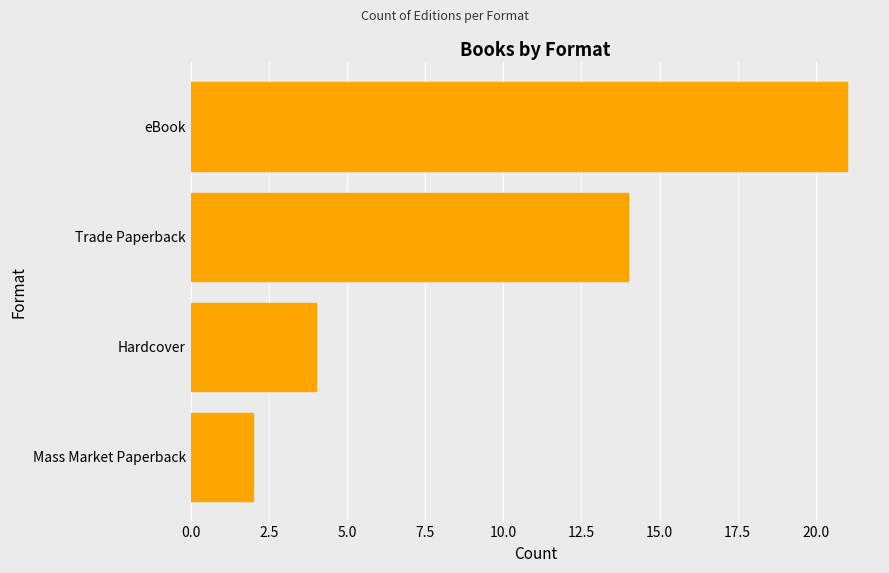

How many series are shown in this chart?

1